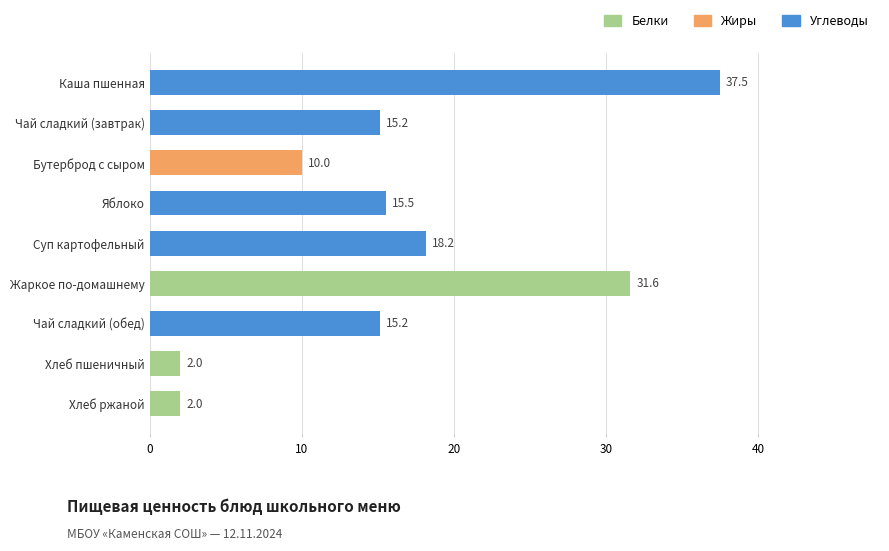

The chart shows a value of 27.1 at Чай сладкий (завтрак). True or false?

False